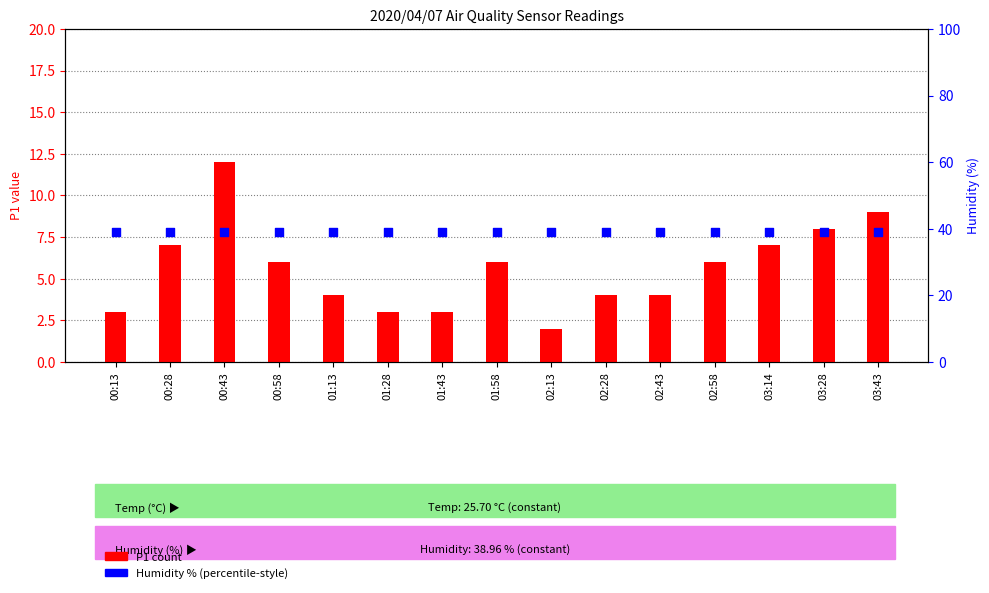

Which series has the widest spread of Y values?

P1 (count)